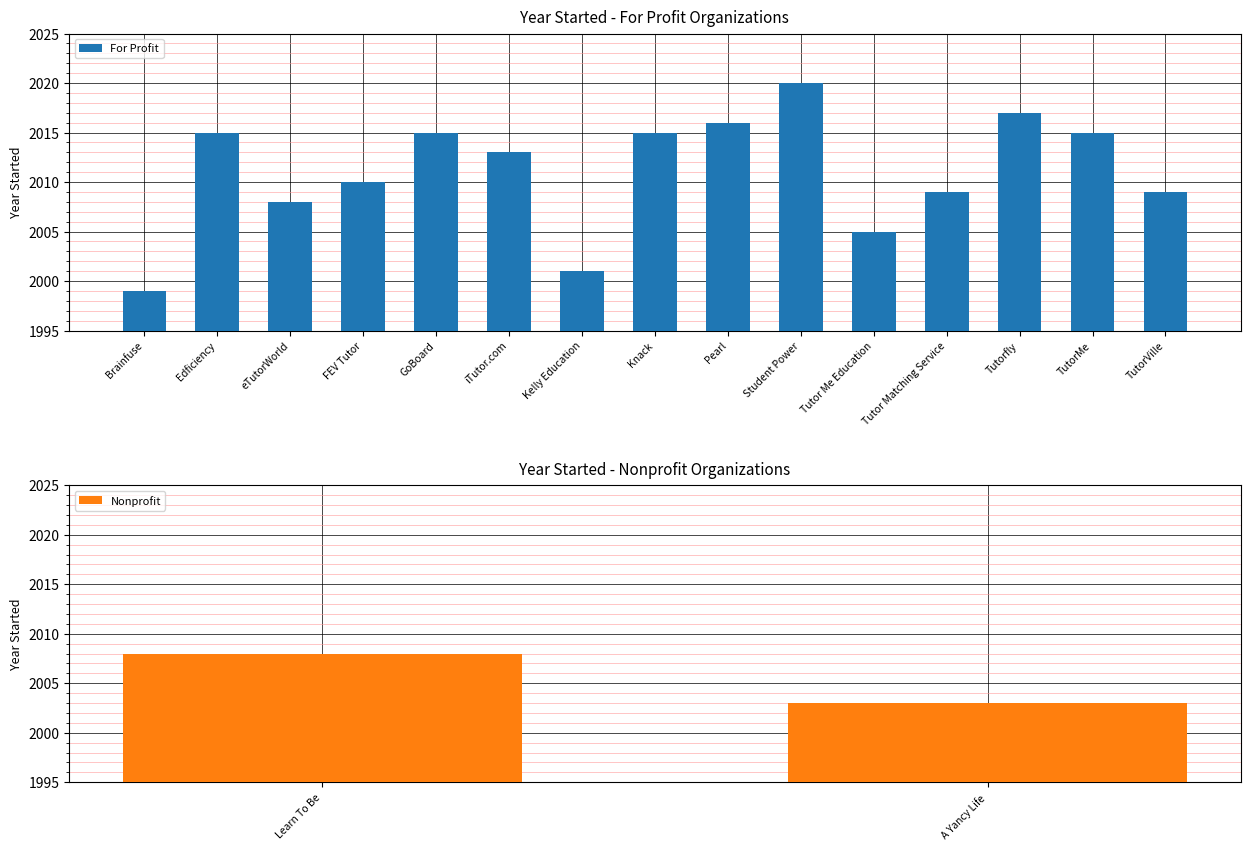

How many data points are less than 2013?

7